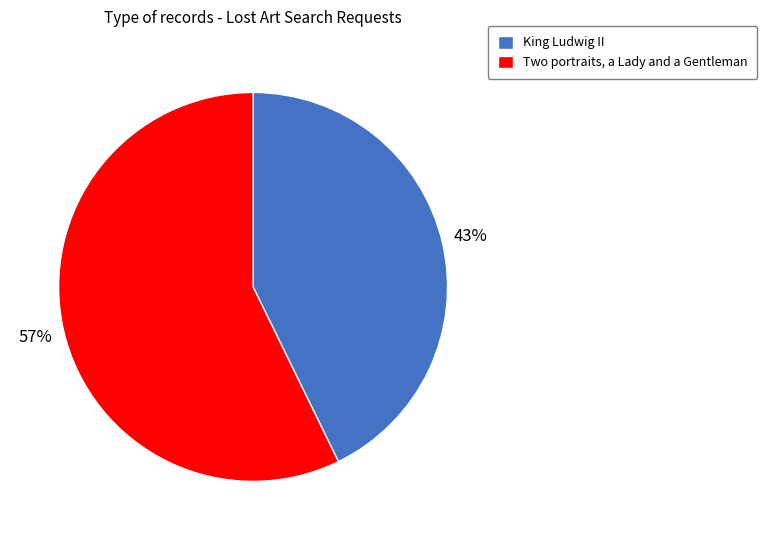

Is the sum of King Ludwig II and Two portraits, a Lady and a Gentleman greater than half?

Yes